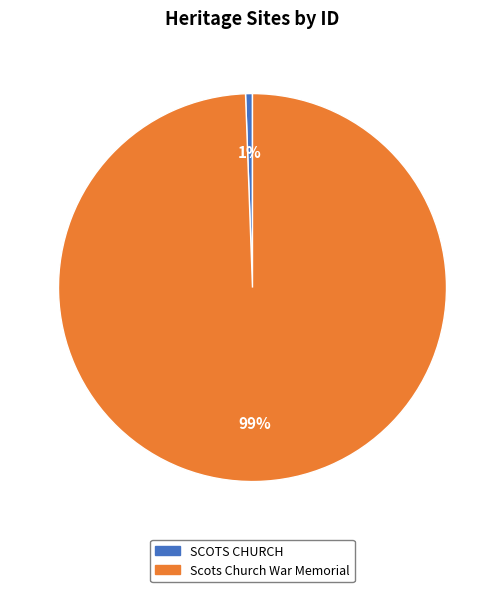

Rank the categories by value from lowest to highest.

SCOTS CHURCH, Scots Church War Memorial